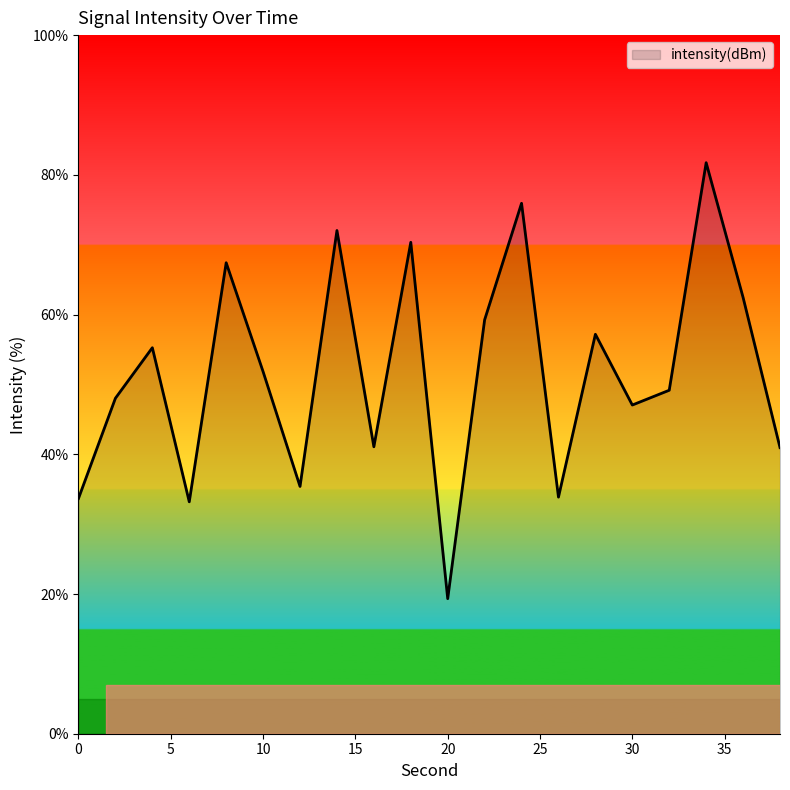

What is the greatest value displayed?

81.7